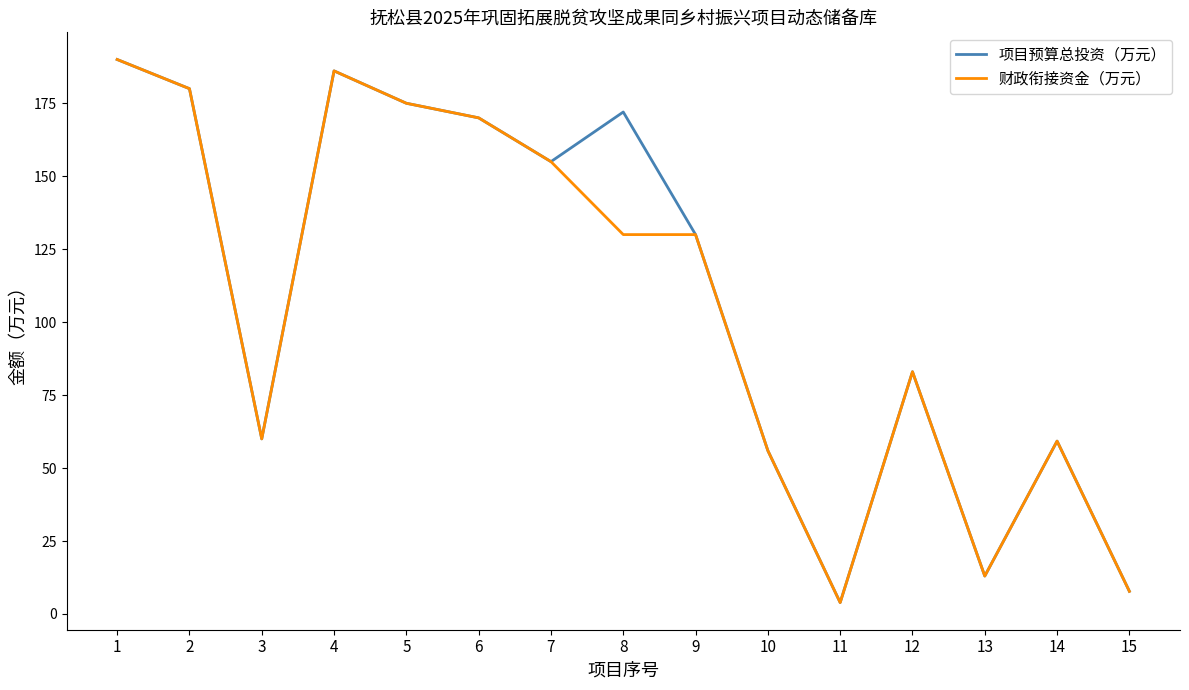

Rank the series by their average value, from lowest to highest.

财政衔接资金（万元）, 项目预算总投资（万元）